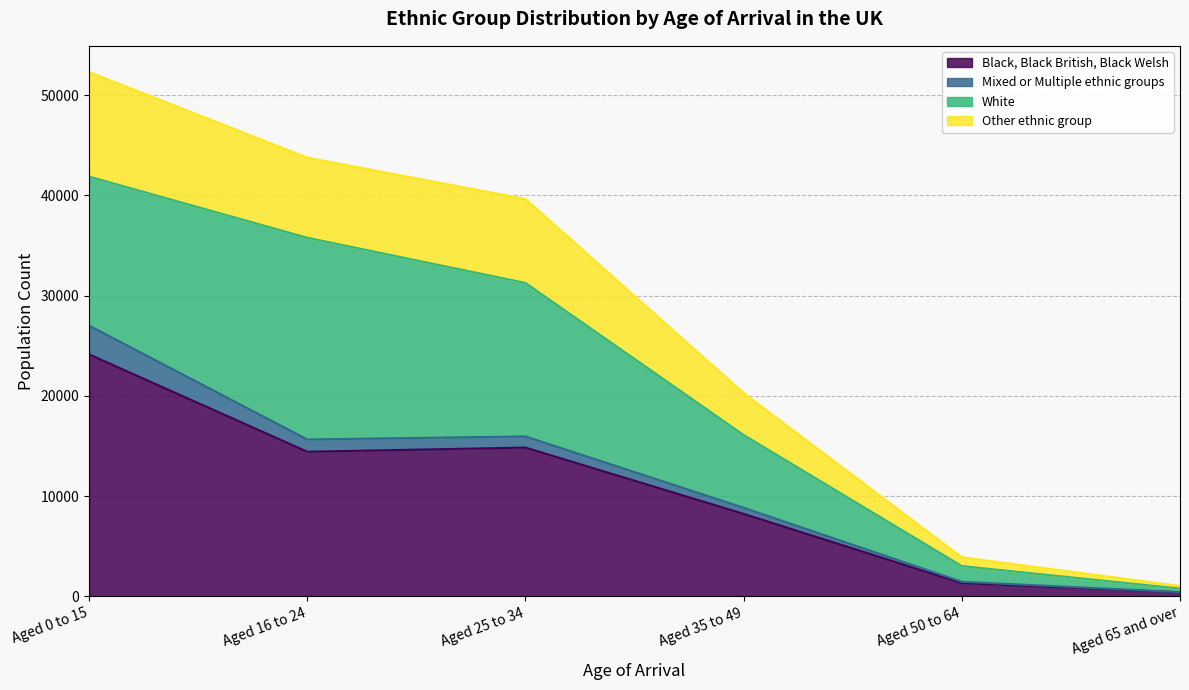

At which category is the sum across all series the highest?

Aged 0 to 15